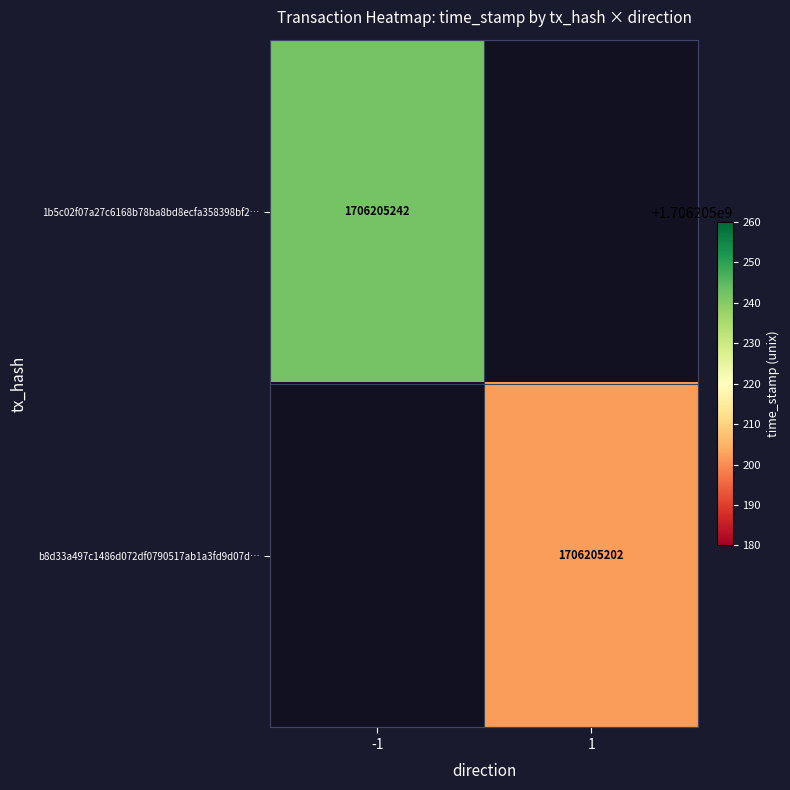

How many distinct data groups are displayed?

2